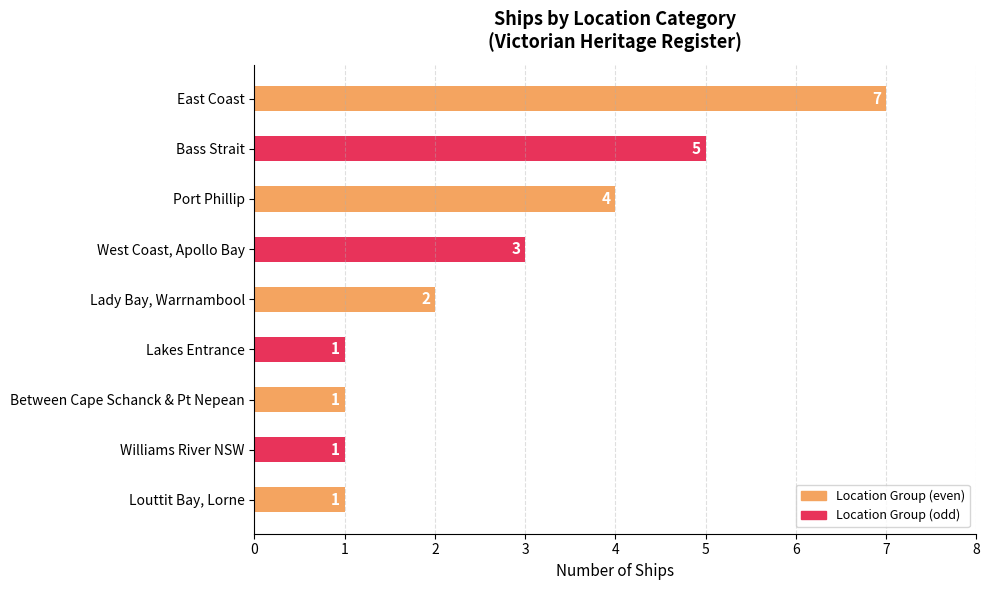

What is the difference between the maximum and minimum values?

6